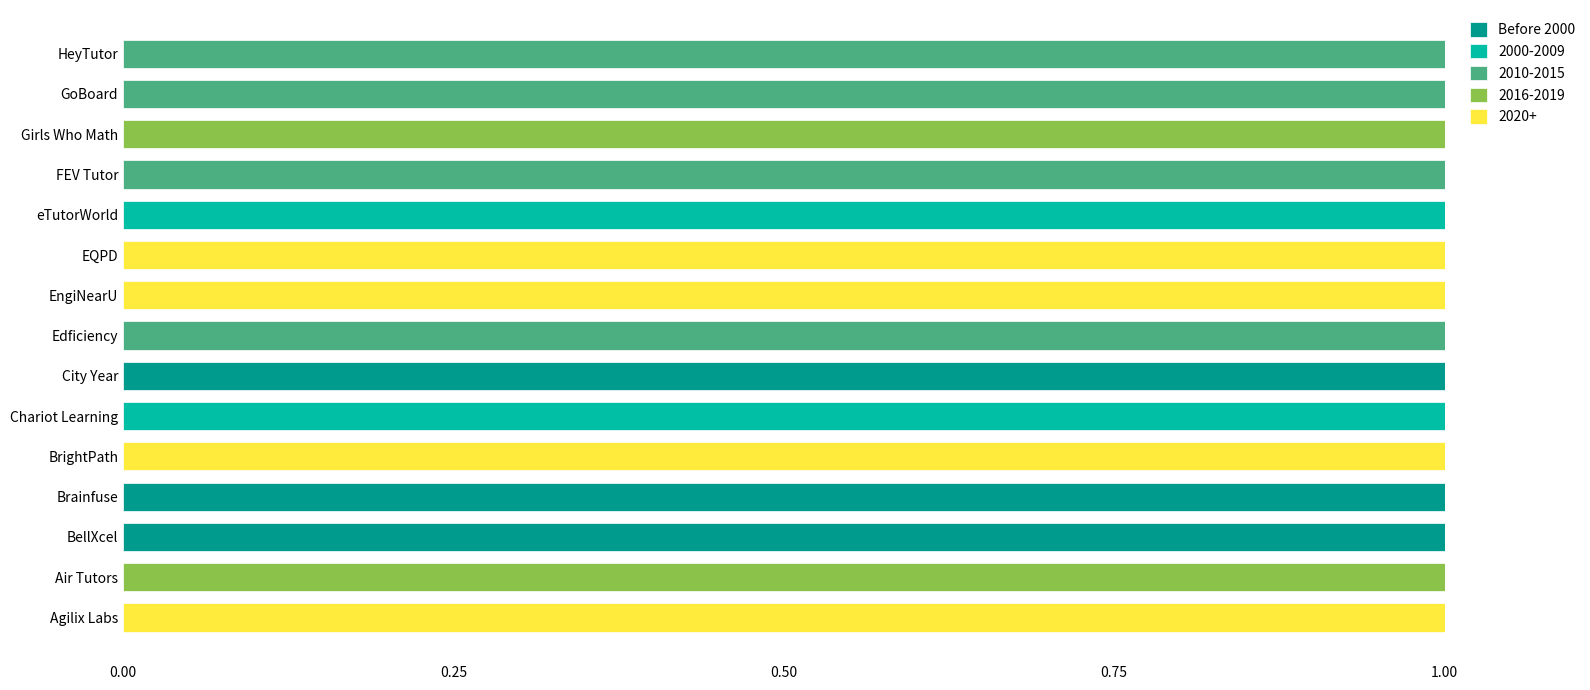

True or false: Before 2000 has a value of 0 at EngiNearU.

True